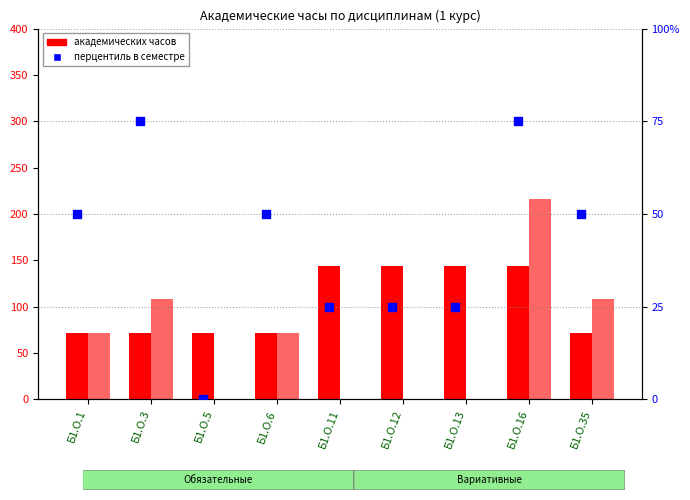

Is the value of Семестр 2 (часы) at Б1.О.11 greater than the value of Семестр 1 (часы) at Б1.О.13?

No